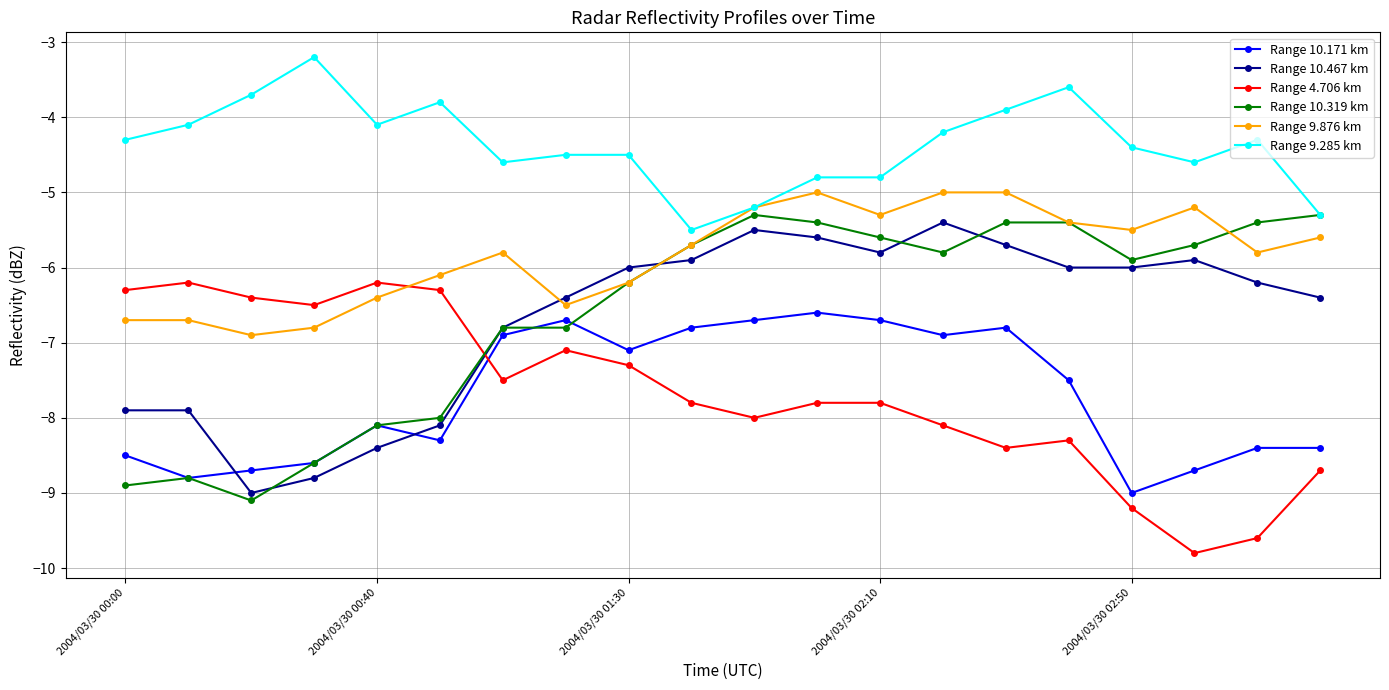

Reading left to right, list all the values displayed in this chart.

Range 10.171 km: -8.5	-8.8	-8.7	-8.6	-8.1	-8.3	-6.9	-6.7	-7.1	-6.8	-6.7	-6.6	-6.7	-6.9	-6.8	-7.5	-9.0	-8.7	-8.4	-8.4
Range 10.467 km: -7.9	-7.9	-9.0	-8.8	-8.4	-8.1	-6.8	-6.4	-6.0	-5.9	-5.5	-5.6	-5.8	-5.4	-5.7	-6.0	-6.0	-5.9	-6.2	-6.4
Range 4.706 km: -6.3	-6.2	-6.4	-6.5	-6.2	-6.3	-7.5	-7.1	-7.3	-7.8	-8.0	-7.8	-7.8	-8.1	-8.4	-8.3	-9.2	-9.8	-9.6	-8.7
Range 10.319 km: -8.9	-8.8	-9.1	-8.6	-8.1	-8.0	-6.8	-6.8	-6.2	-5.7	-5.3	-5.4	-5.6	-5.8	-5.4	-5.4	-5.9	-5.7	-5.4	-5.3
Range 9.876 km: -6.7	-6.7	-6.9	-6.8	-6.4	-6.1	-5.8	-6.5	-6.2	-5.7	-5.2	-5.0	-5.3	-5.0	-5.0	-5.4	-5.5	-5.2	-5.8	-5.6
Range 9.285 km: -4.3	-4.1	-3.7	-3.2	-4.1	-3.8	-4.6	-4.5	-4.5	-5.5	-5.2	-4.8	-4.8	-4.2	-3.9	-3.6	-4.4	-4.6	-4.3	-5.3